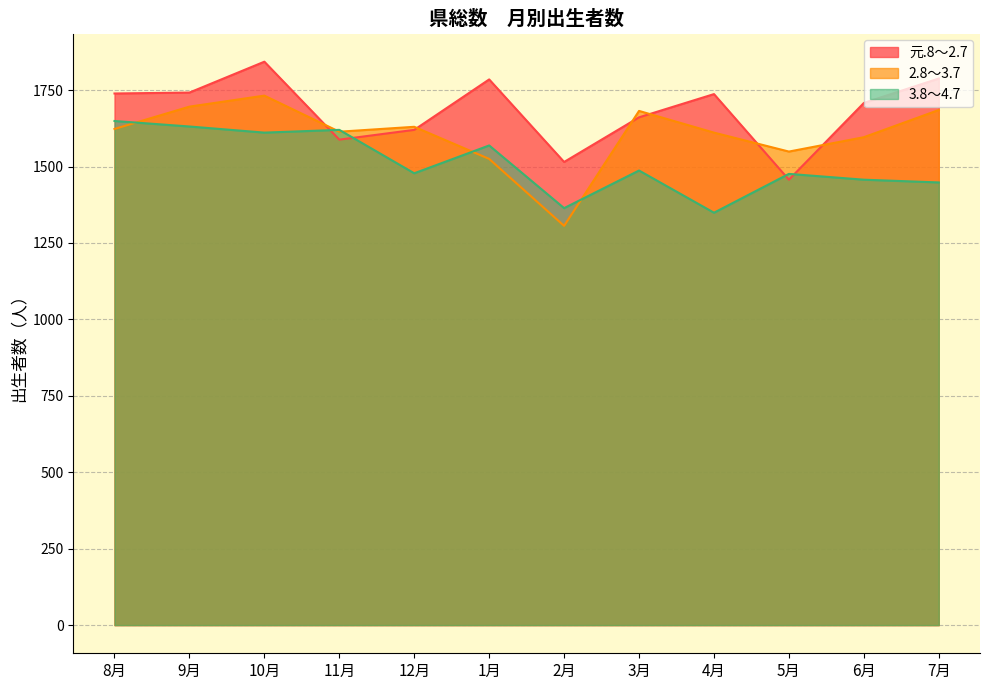

Rank the series at 11月 from lowest to highest value.

元.8～2.7, 2.8～3.7, 3.8～4.7